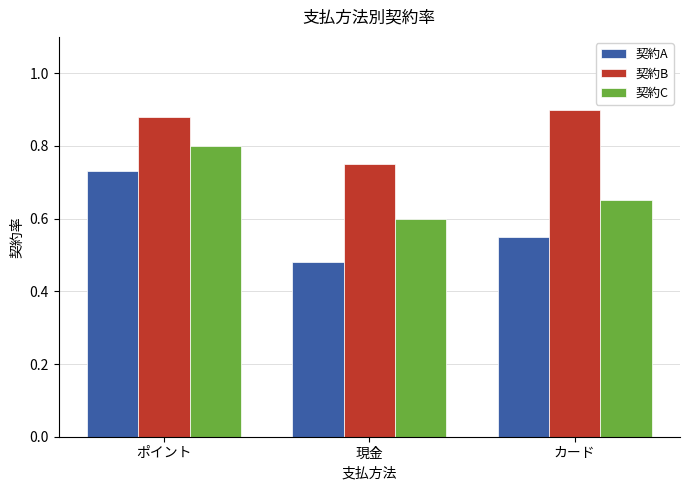

Does the chart contain any negative values?

No